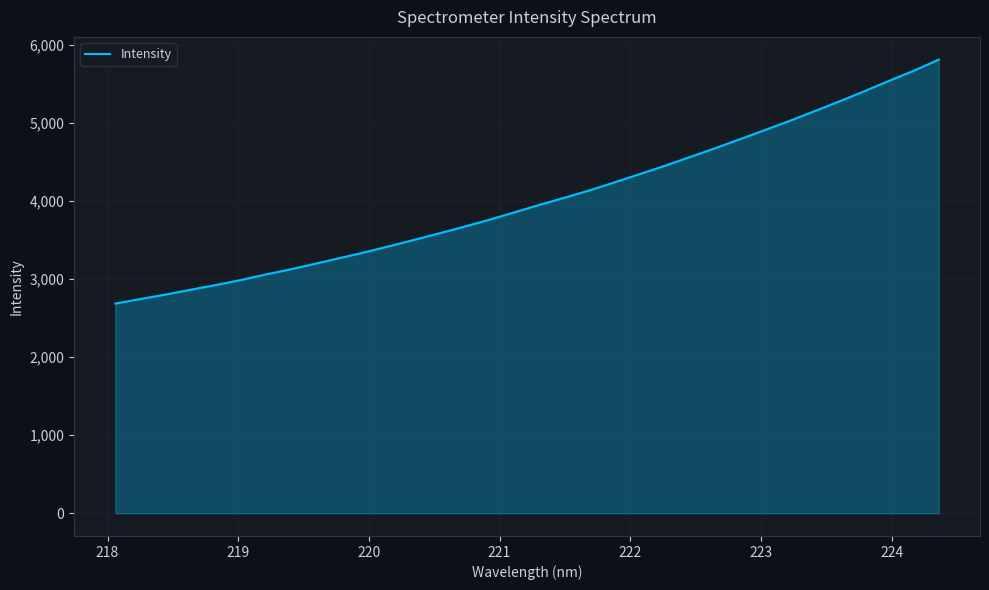

What is the maximum value shown in the chart?

5814.7